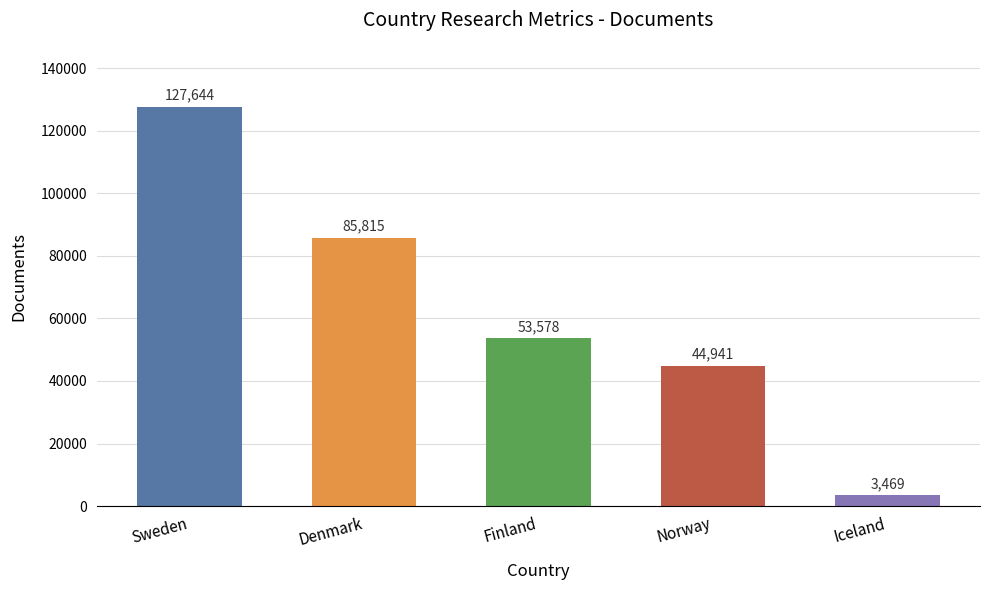

How many bars are there in total?

5